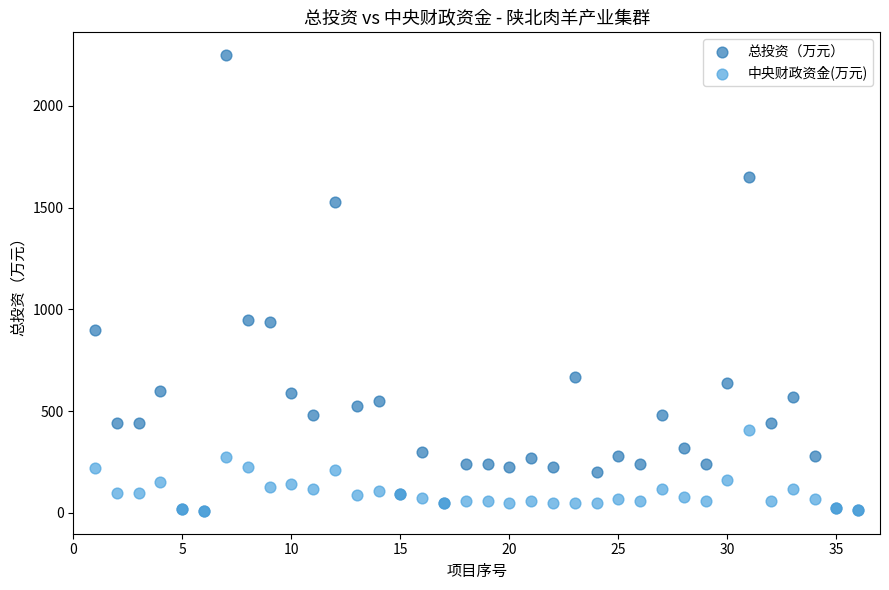

What are all the series names shown in the legend?

总投资（万元）, 中央财政资金(万元)